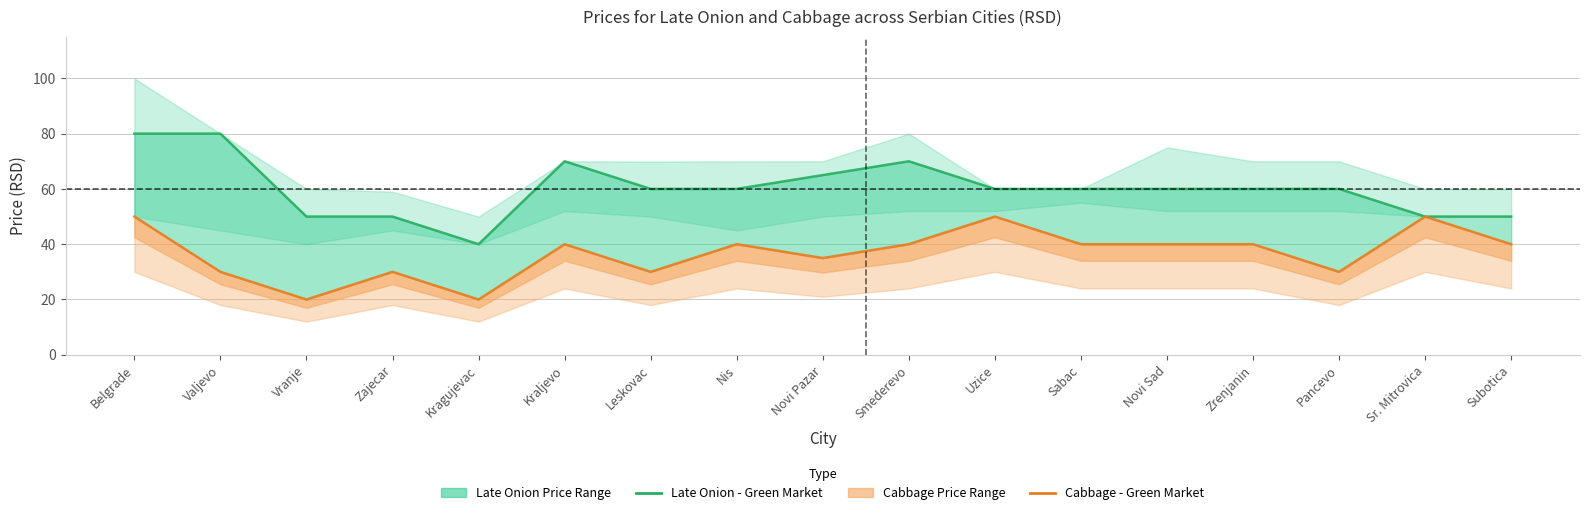

The Late Onion - Green Market (most frequent) series shows 36 at Sabac. True or false?

False